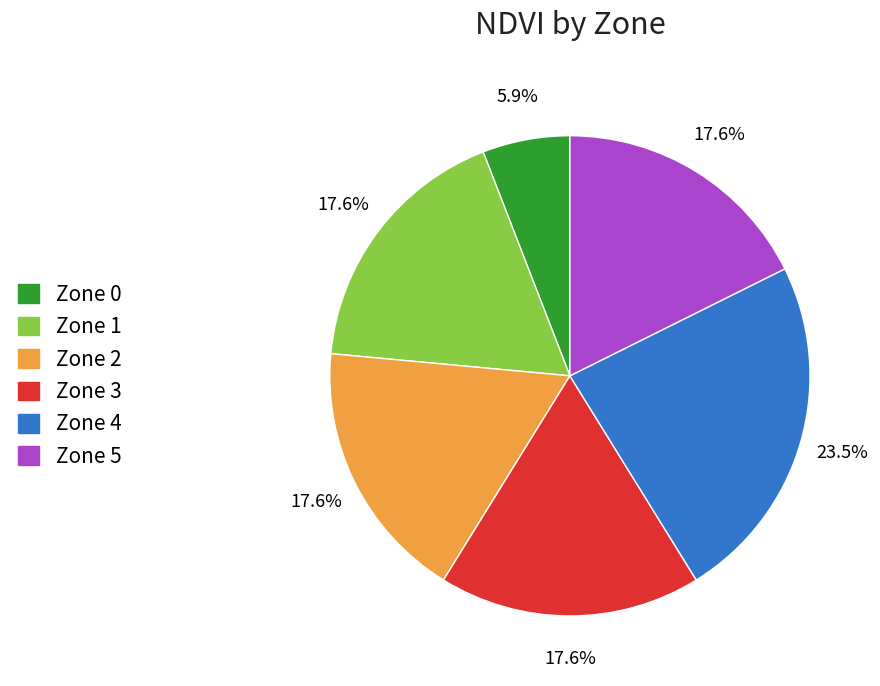

Is there a majority slice in this chart?

No